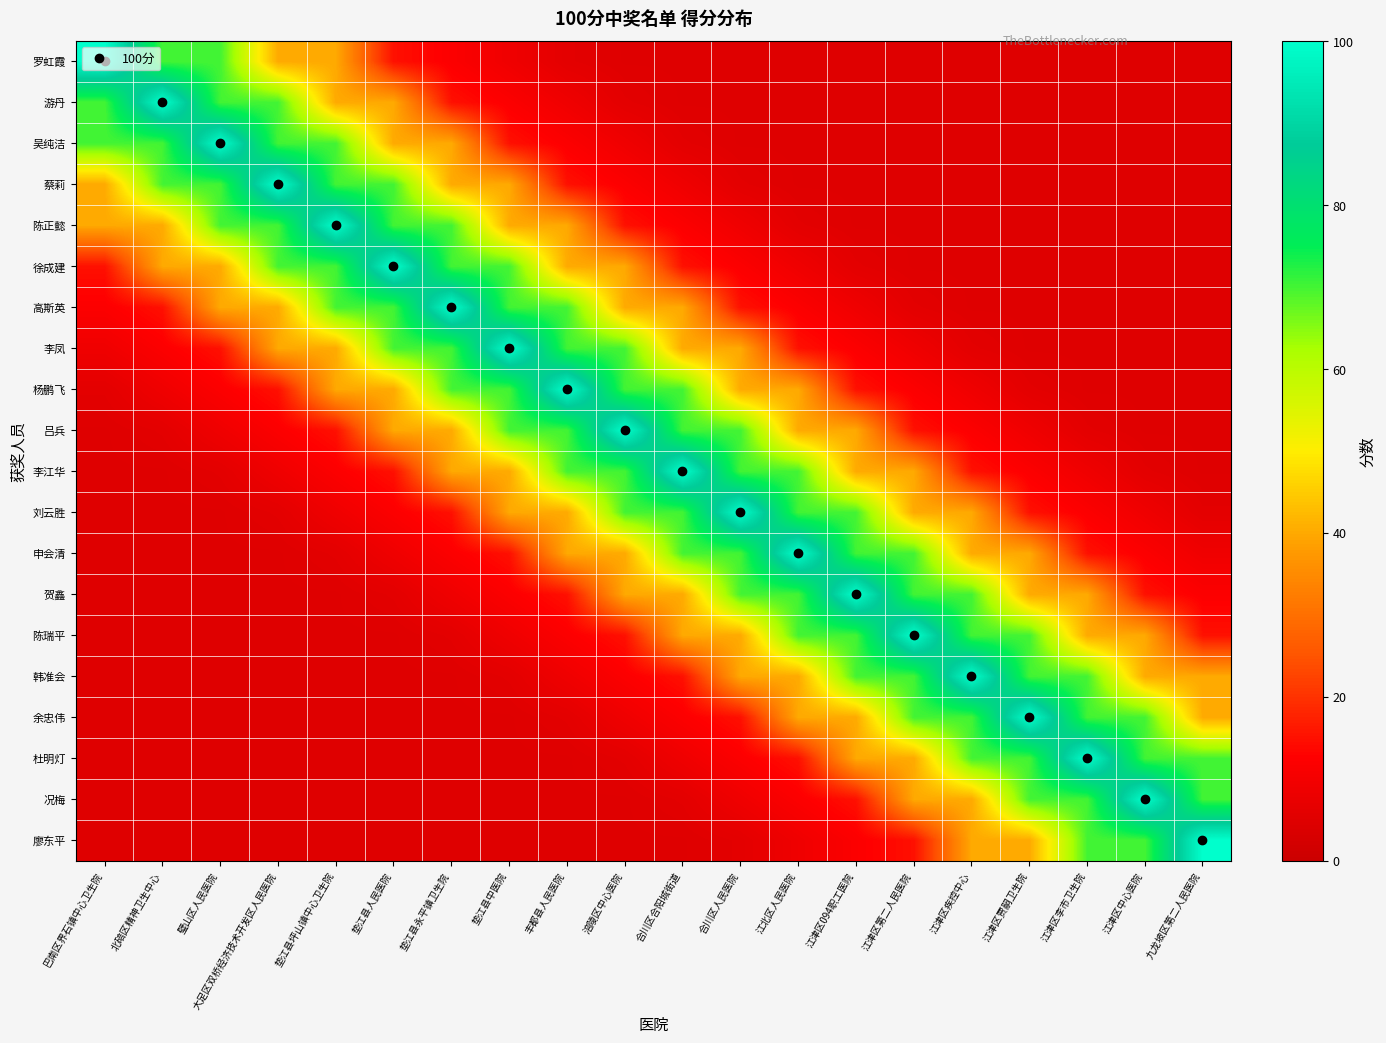

How many series are shown in this chart?

20